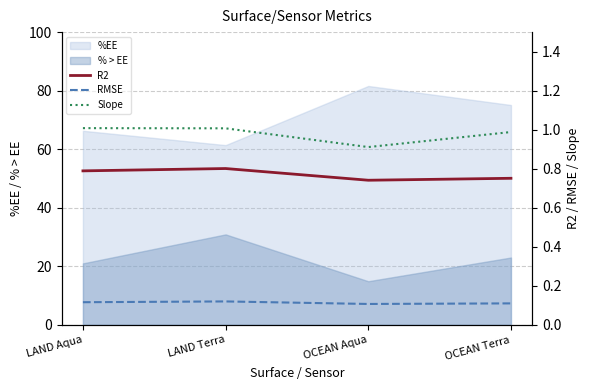

What is the label of the 4th point from the right?

LAND Aqua